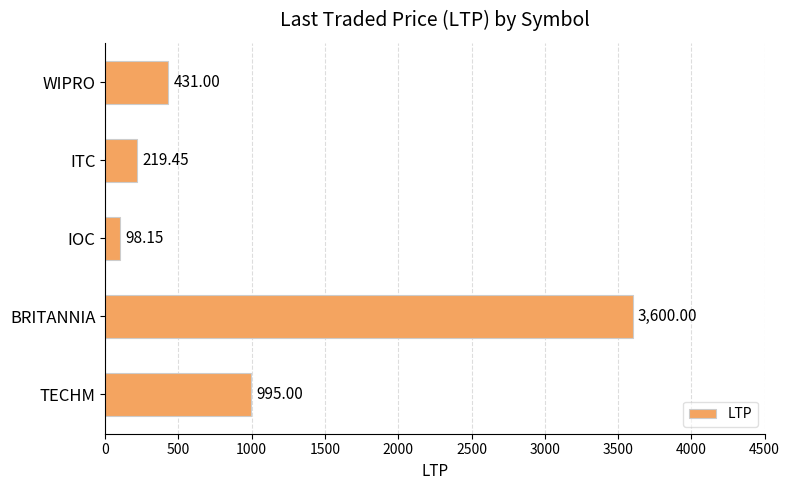

What is the sum of all values?

5343.6